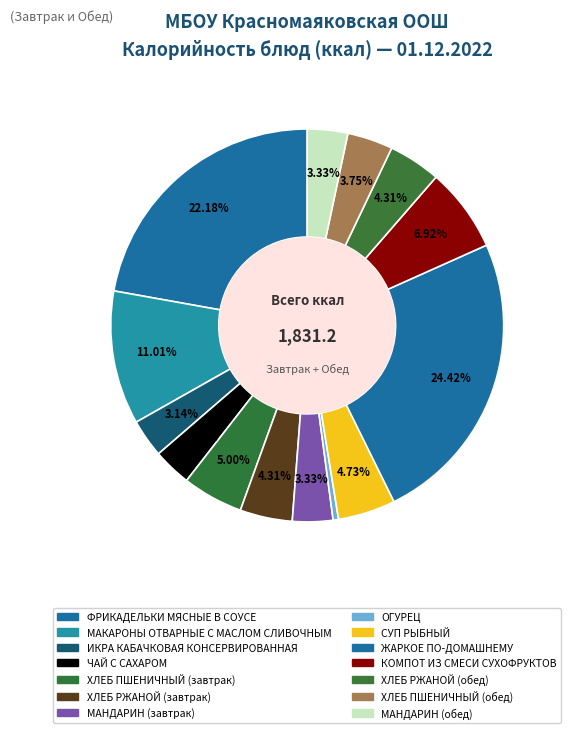

Count the number of slices in the pie.

14